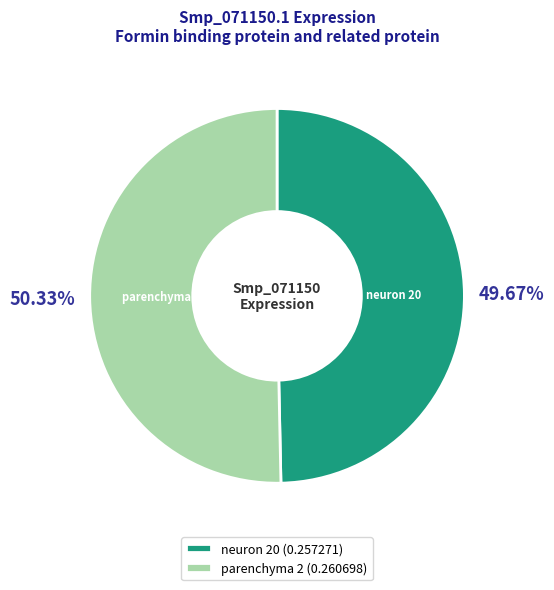

The neuron 20 slice represents 57% of the pie. True or false?

False